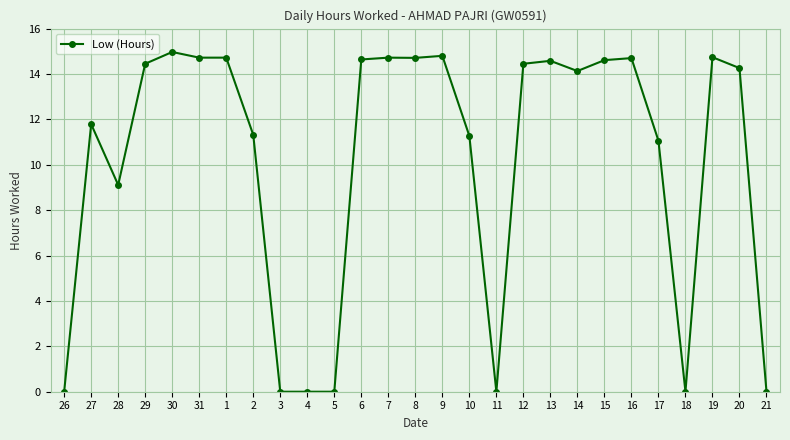

How many categories are shown in the chart?

27